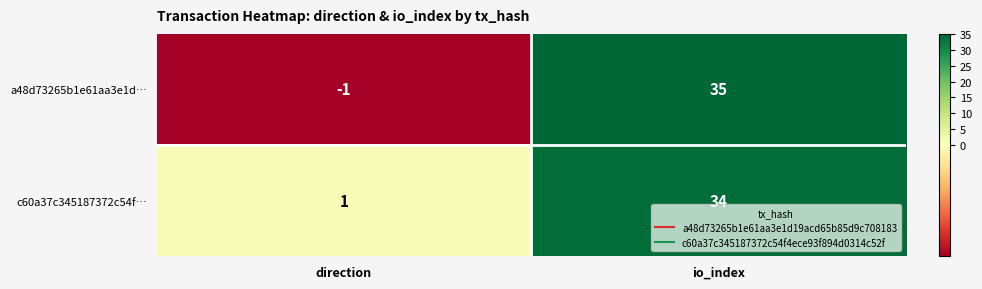

List the series in order of their peak value, highest first.

a48d73265b1e61aa3e1d…, c60a37c345187372c54f…